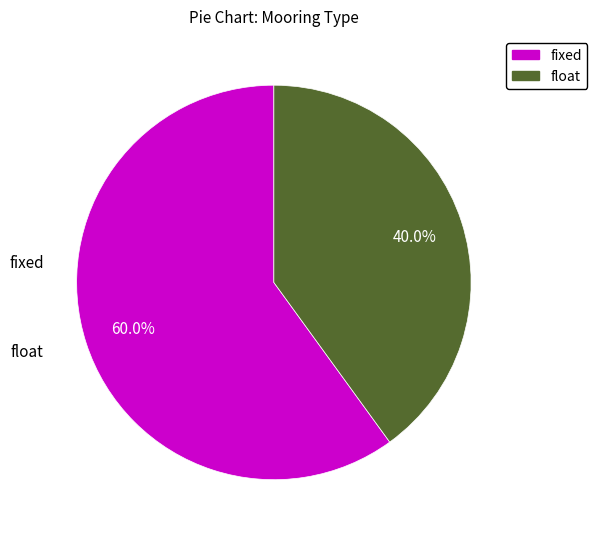

To the nearest percent, what is the average slice percentage?

50%